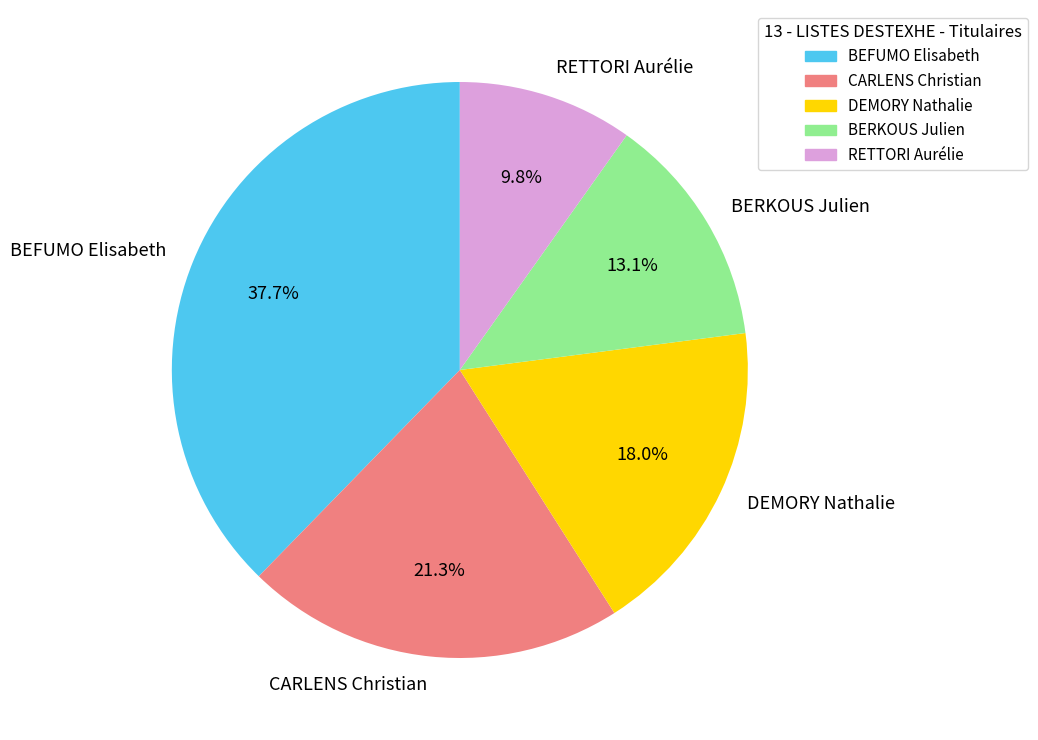

The BERKOUS Julien slice represents 13% of the pie. True or false?

True